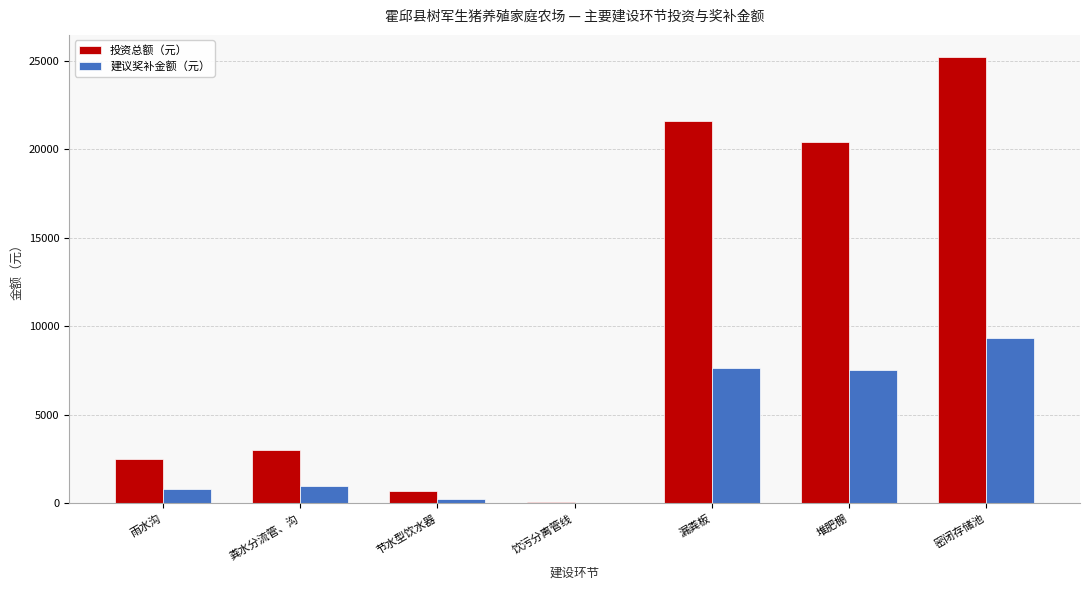

What is the sum of all 投资总额（元） values?

73548.0